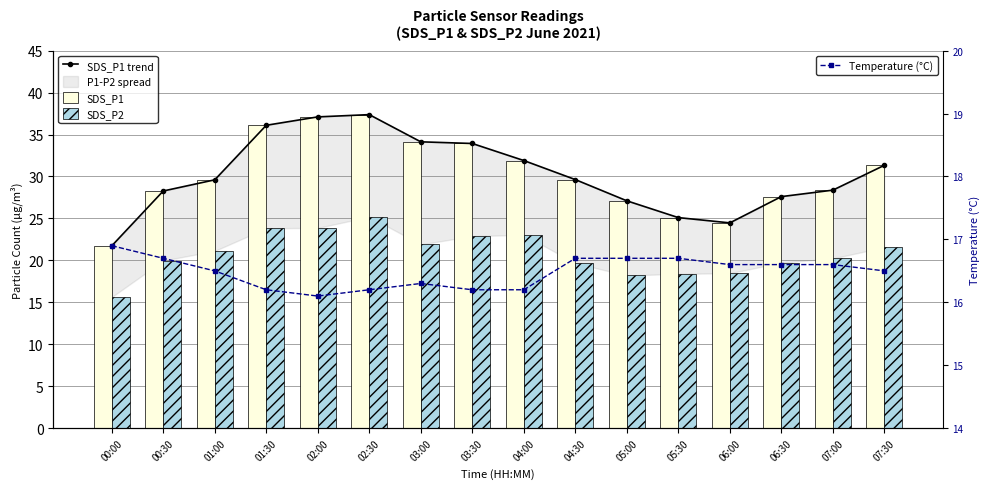

What is the sum of the SDS_P1 trend values at 04:30 and 02:30?

67.0